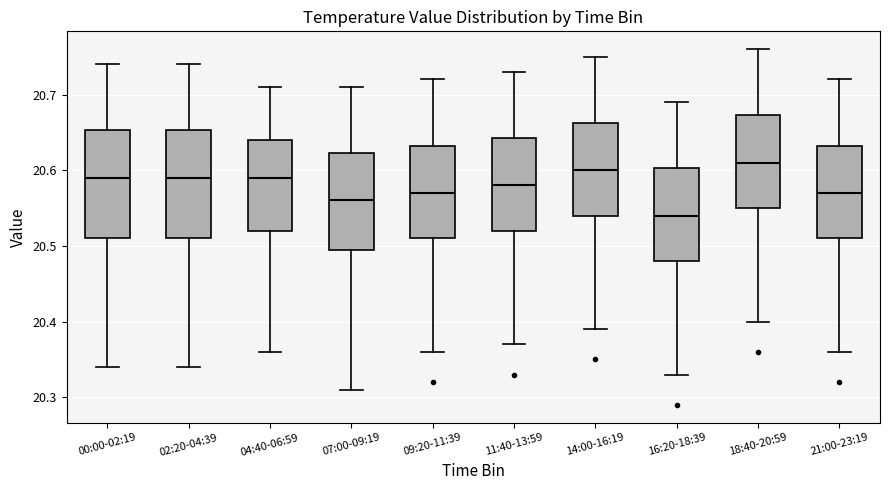

Reading left to right, transcribe this box plot: for each box, give where its median line is, the range the box spans, and where its two whiskers end, as read against the y-axis. The values are not printed on the chart, so give them approximately, as read against the axis.

00:00-02:19: median 20.59, box 20.51 to 20.65, whiskers 20.34 to 20.74
02:20-04:39: median 20.59, box 20.51 to 20.65, whiskers 20.34 to 20.74
04:40-06:59: median 20.59, box 20.52 to 20.64, whiskers 20.36 to 20.71
07:00-09:19: median 20.56, box 20.50 to 20.62, whiskers 20.31 to 20.71
09:20-11:39: median 20.57, box 20.51 to 20.63, whiskers 20.36 to 20.72
11:40-13:59: median 20.58, box 20.52 to 20.64, whiskers 20.37 to 20.73
14:00-16:19: median 20.60, box 20.54 to 20.66, whiskers 20.39 to 20.75
16:20-18:39: median 20.54, box 20.48 to 20.60, whiskers 20.33 to 20.69
18:40-20:59: median 20.61, box 20.55 to 20.67, whiskers 20.40 to 20.76
21:00-23:19: median 20.57, box 20.51 to 20.63, whiskers 20.36 to 20.72